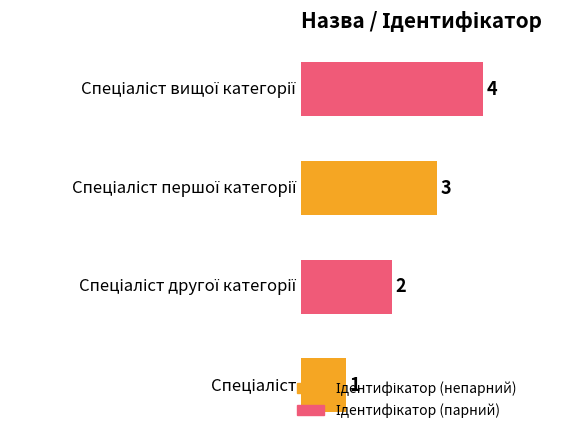

Does the chart contain stacked bars?

No